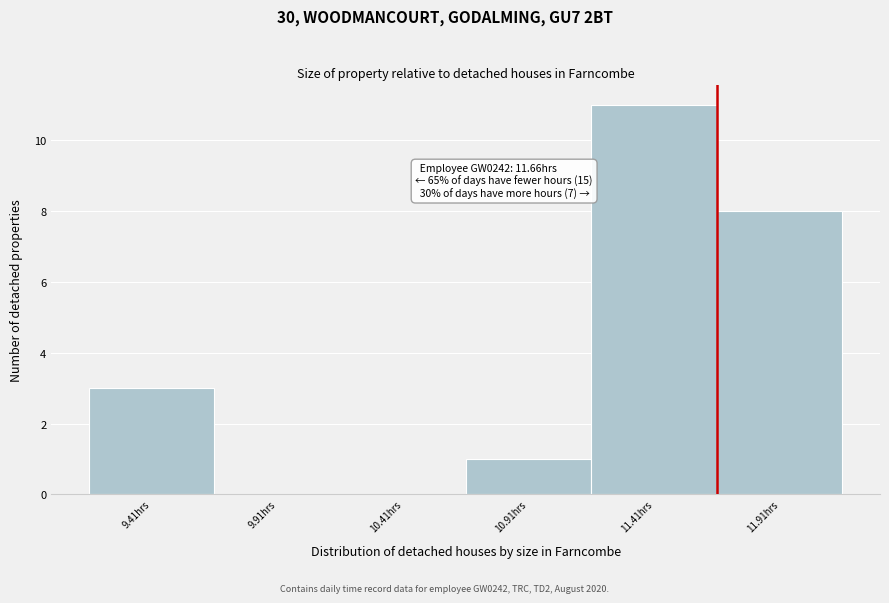

Which range on the x-axis has the tallest bar?

11.16 to 11.66